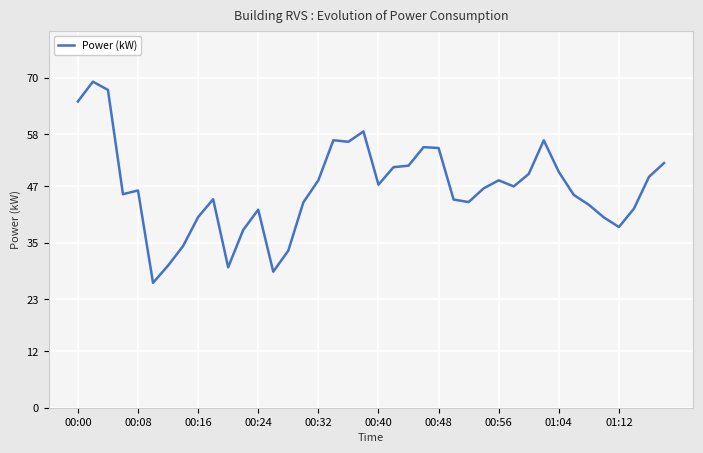

What is the difference between the maximum and minimum values?

42.7